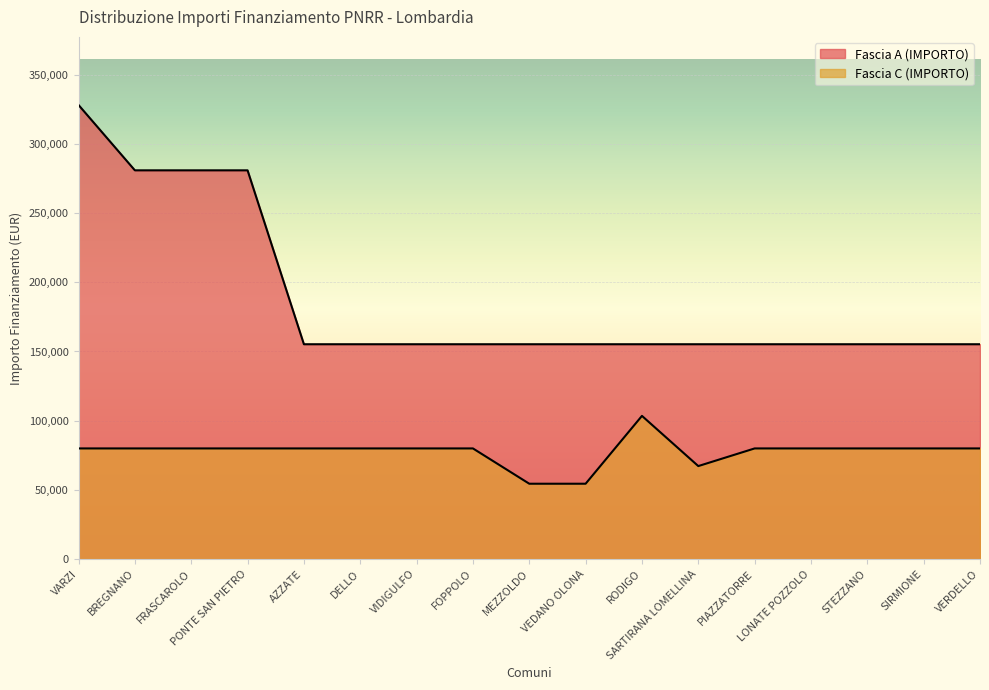

At which label is Fascia A (IMPORTO) closest to 241697?

BREGNANO